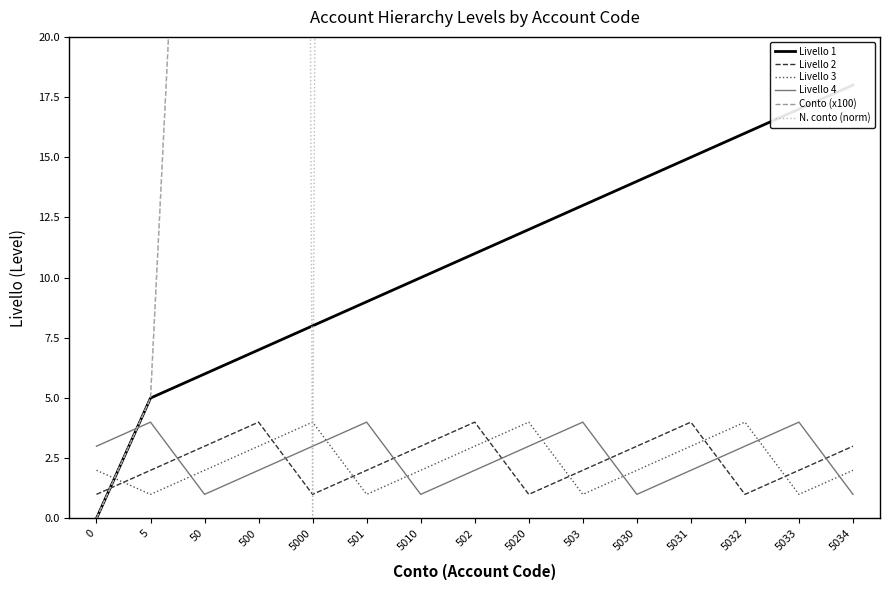

Reading left to right, list all the values displayed in this chart.

Livello 1: 0=0	5=5	50=6	500=7	5000=8	501=9	5010=10	502=11	5020=12	503=13	5030=14	5031=15	5032=16	5033=17	5034=18
Livello 2: 0=1	5=2	50=3	500=4	5000=1	501=2	5010=3	502=4	5020=1	503=2	5030=3	5031=4	5032=1	5033=2	5034=3
Livello 3: 0=2	5=1	50=2	500=3	5000=4	501=1	5010=2	502=3	5020=4	503=1	5030=2	5031=3	5032=4	5033=1	5034=2
Livello 4: 0=3	5=4	50=1	500=2	5000=3	501=4	5010=1	502=2	5020=3	503=4	5030=1	5031=2	5032=3	5033=4	5034=1
Conto (x100): 0=0	5=5	50=50	500=500	5000=5000	501=501	5010=5010	502=502	5020=5020	503=503	5030=5030	5031=5031	5032=5032	5033=5033	5034=5034
N. conto (norm): 0=0	5=5	50=50	500=500	5000=0	501=501	5010=501	502=501	5020=501	503=503	5030=503	5031=503	5032=503	5033=503	5034=503